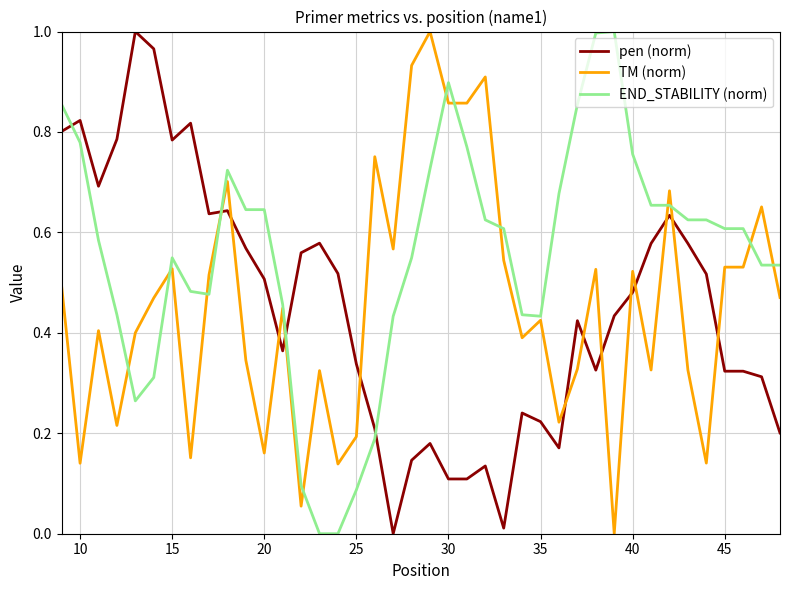

Which series has the largest total across all categories?

END_STABILITY (norm)